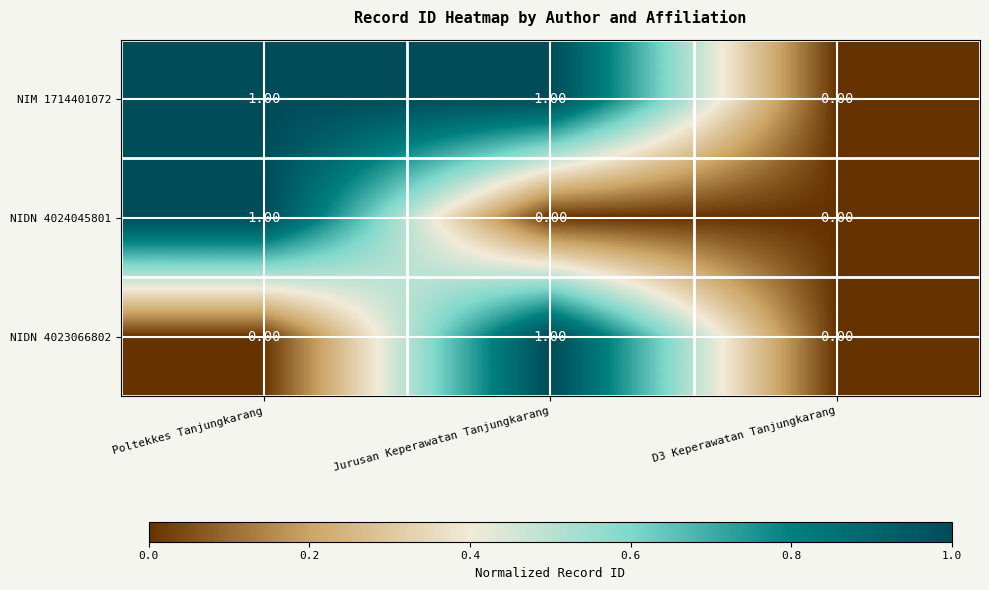

Which series has the largest total across all categories?

NIM 1714401072